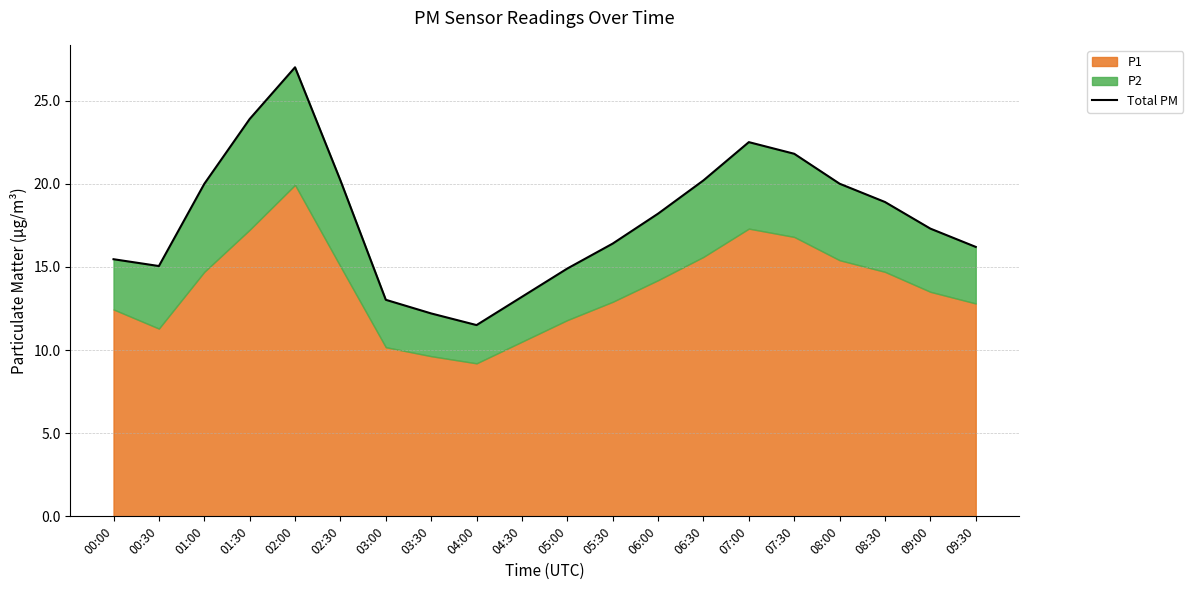

Which label corresponds to the smallest value in the chart?

04:00